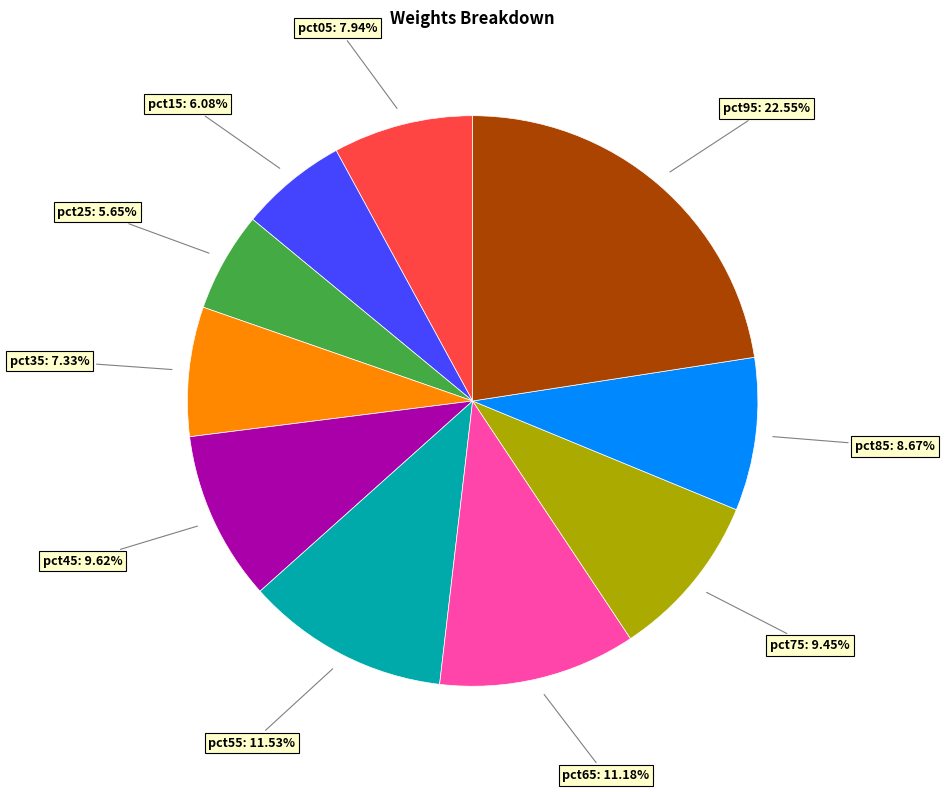

Does any single category account for the majority?

No